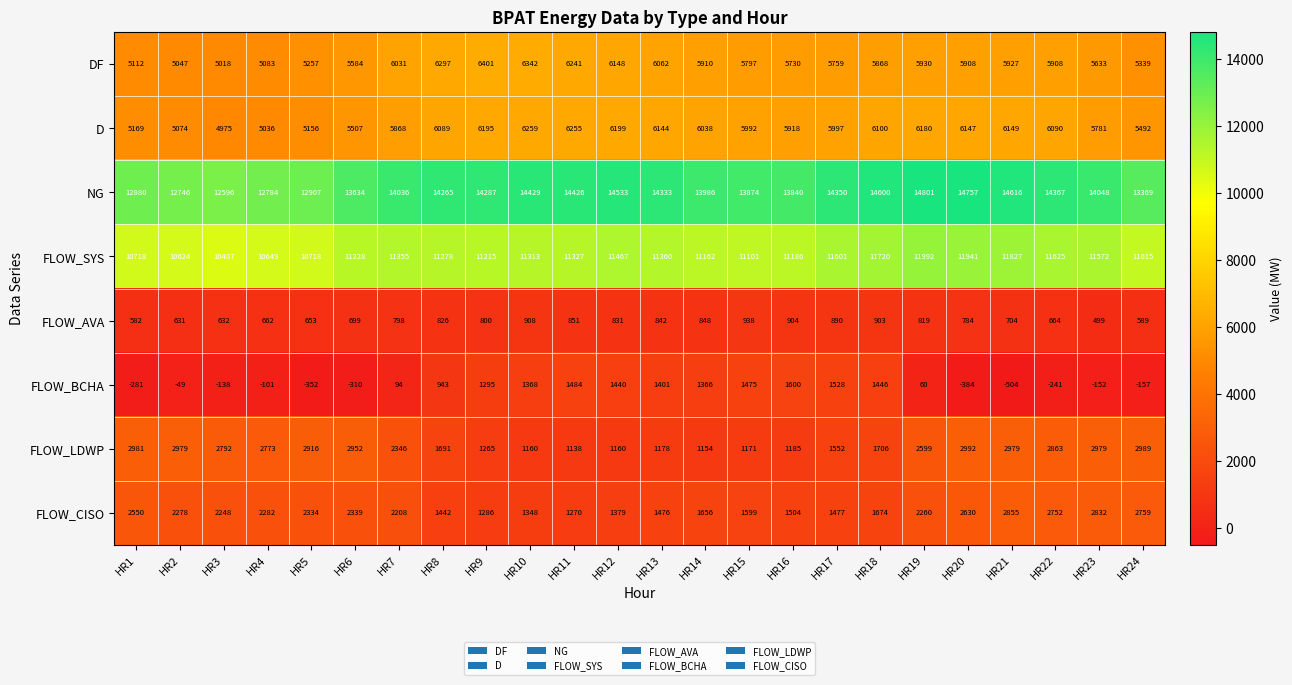

List the series in order of their peak value, lowest first.

FLOW_AVA, FLOW_BCHA, FLOW_CISO, FLOW_LDWP, D, DF, FLOW_SYS, NG